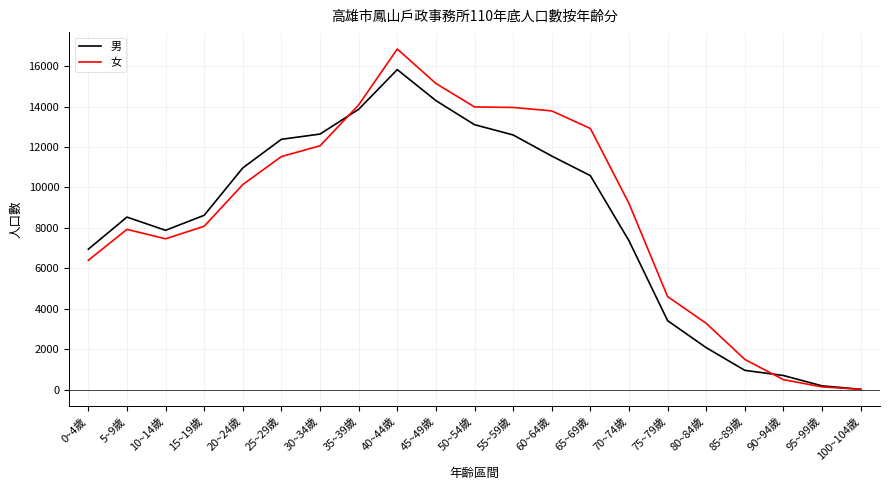

What is the maximum value for 女?

16842